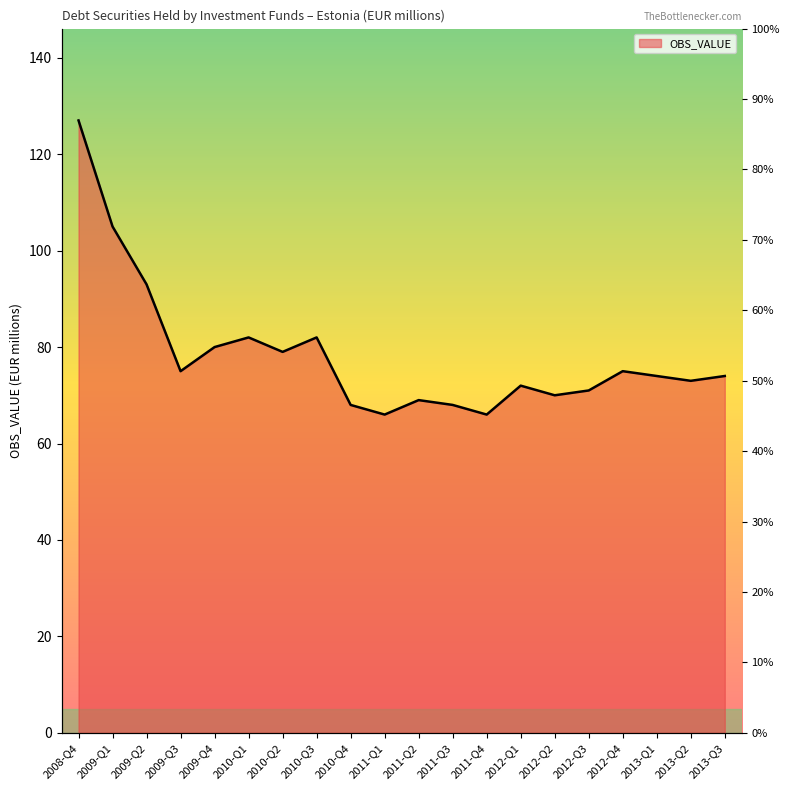

Is it true that the value at 2010-Q4 is 15?

False